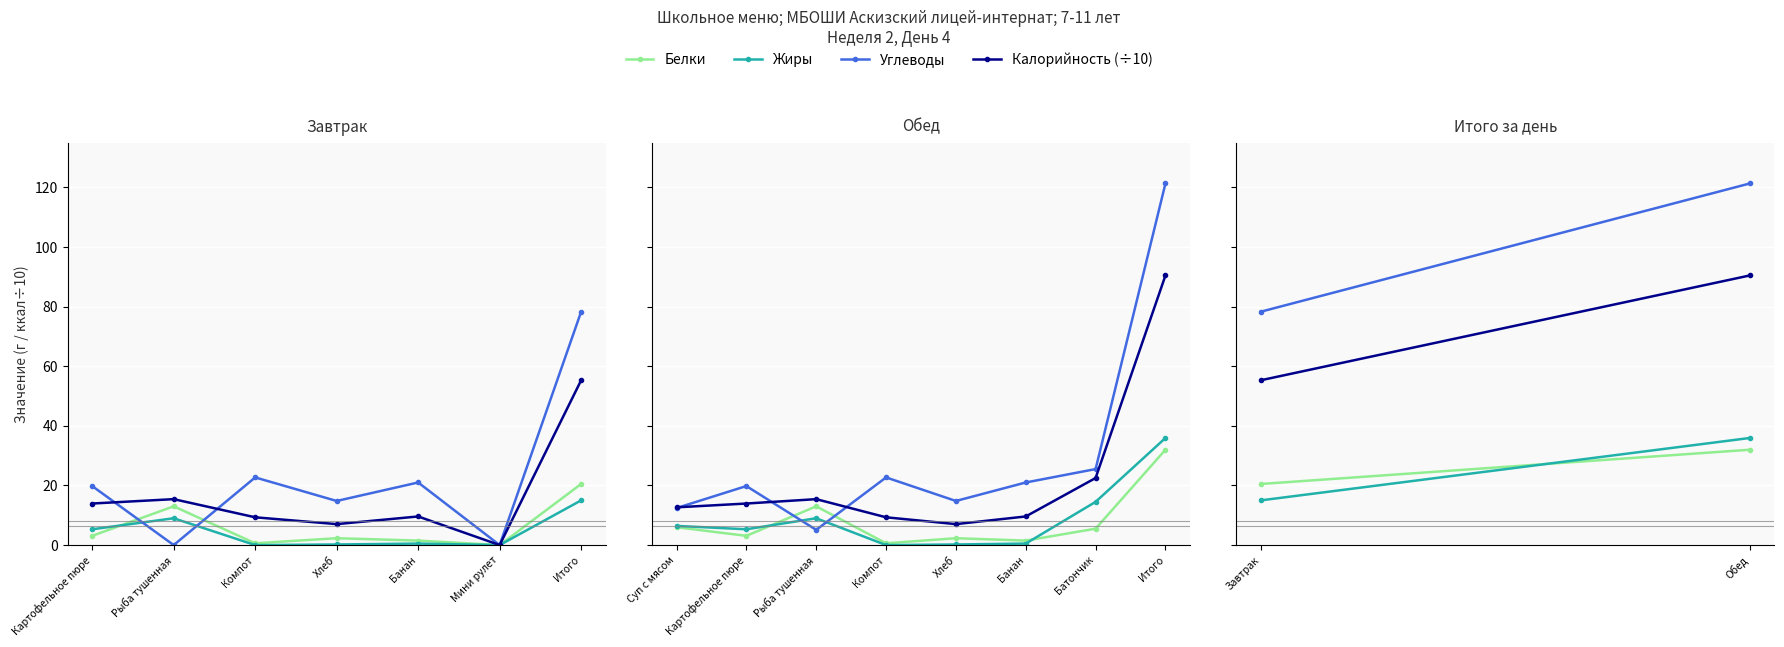

What is the maximum value for Калорийность (÷10)?

90.5